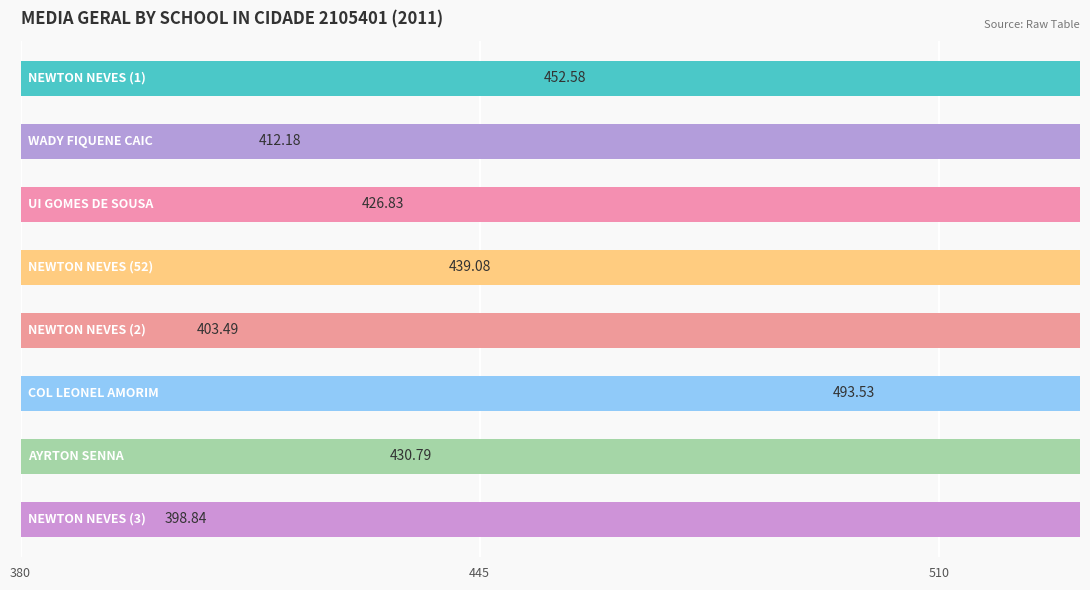

What is the minimum value shown in the chart?

398.8